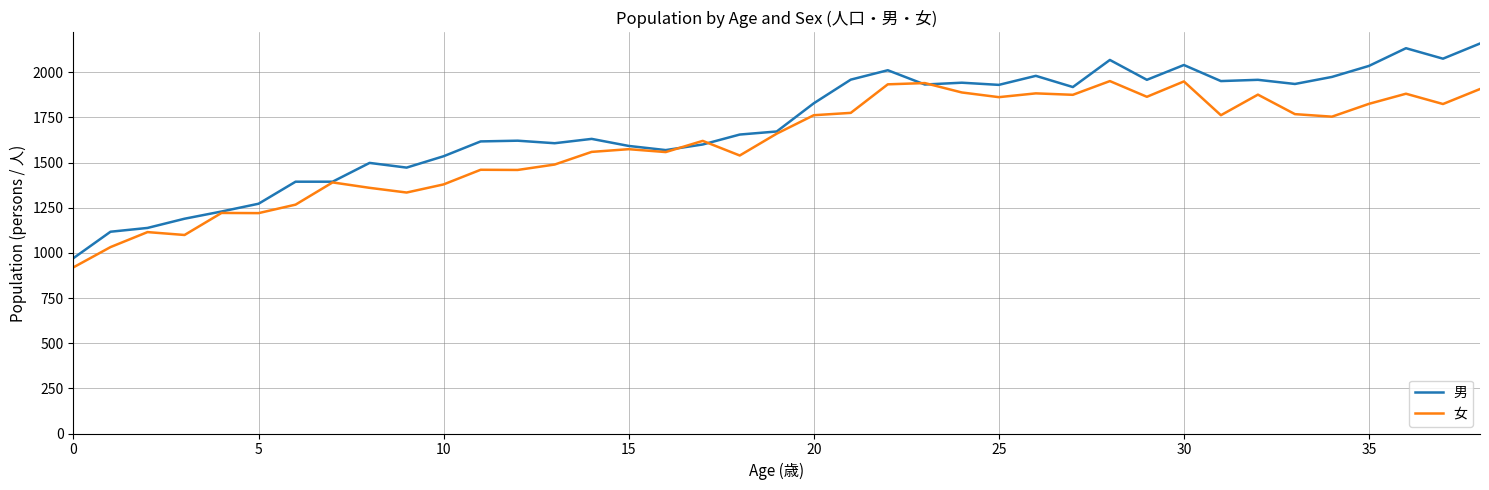

List the series in order of their overall mean, highest first.

男, 女